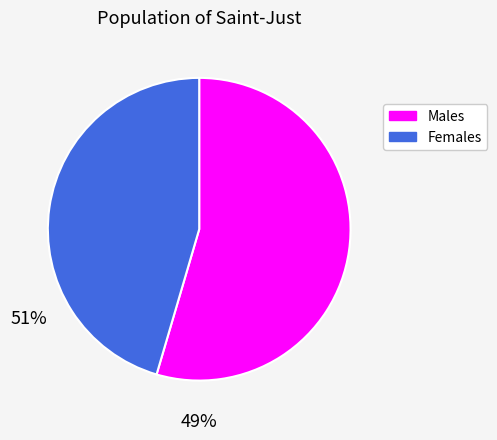

Approximately how many times larger is the value at Males compared to Females?

1.2